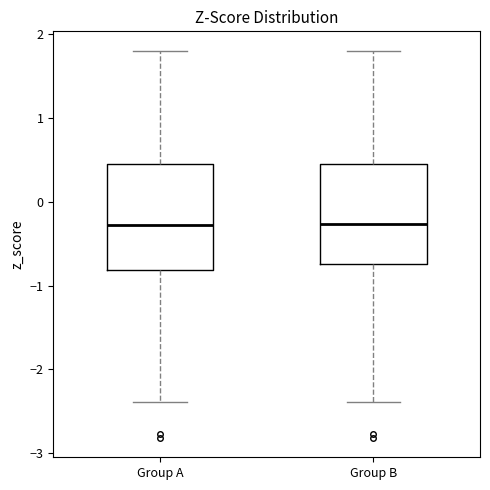

Reading left to right, transcribe this box plot: for each box, give where its median line is, the range the box spans, and where its two whiskers end, as read against the y-axis. The values are not printed on the chart, so give them approximately, as read against the axis.

Group A: median -0.3, box -0.8 to 0.5, whiskers -2.4 to 1.8
Group B: median -0.3, box -0.7 to 0.5, whiskers -2.4 to 1.8